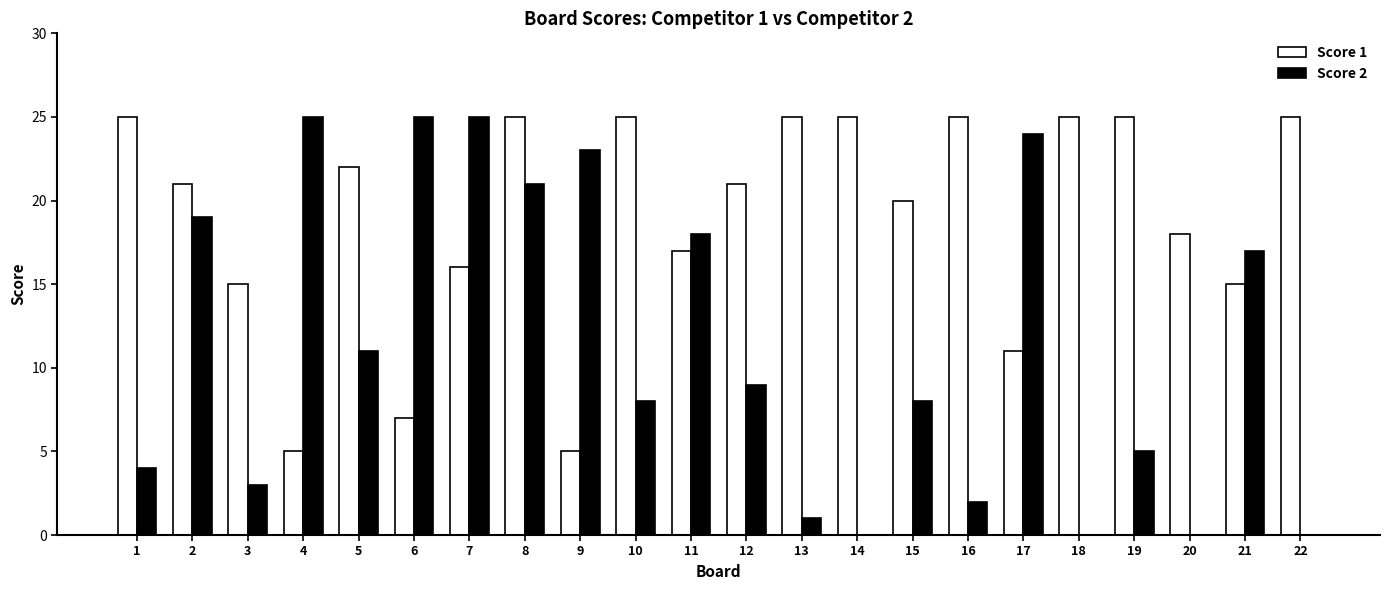

Which series has the widest spread of values?

Score 2